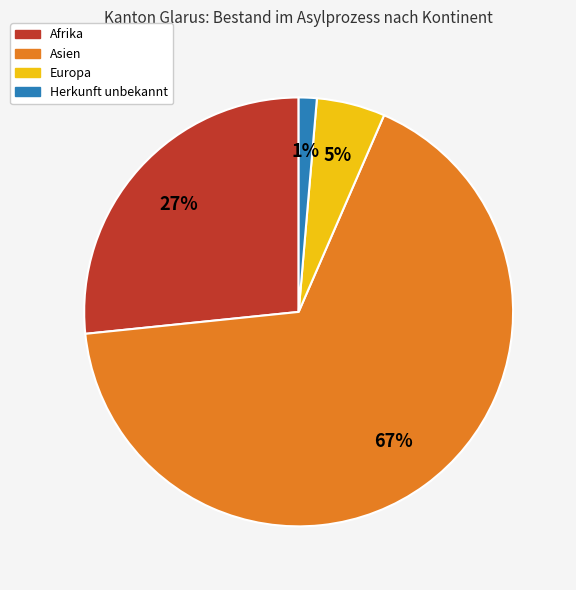

Do Herkunft unbekannt and Afrika together represent more than half of the pie?

No